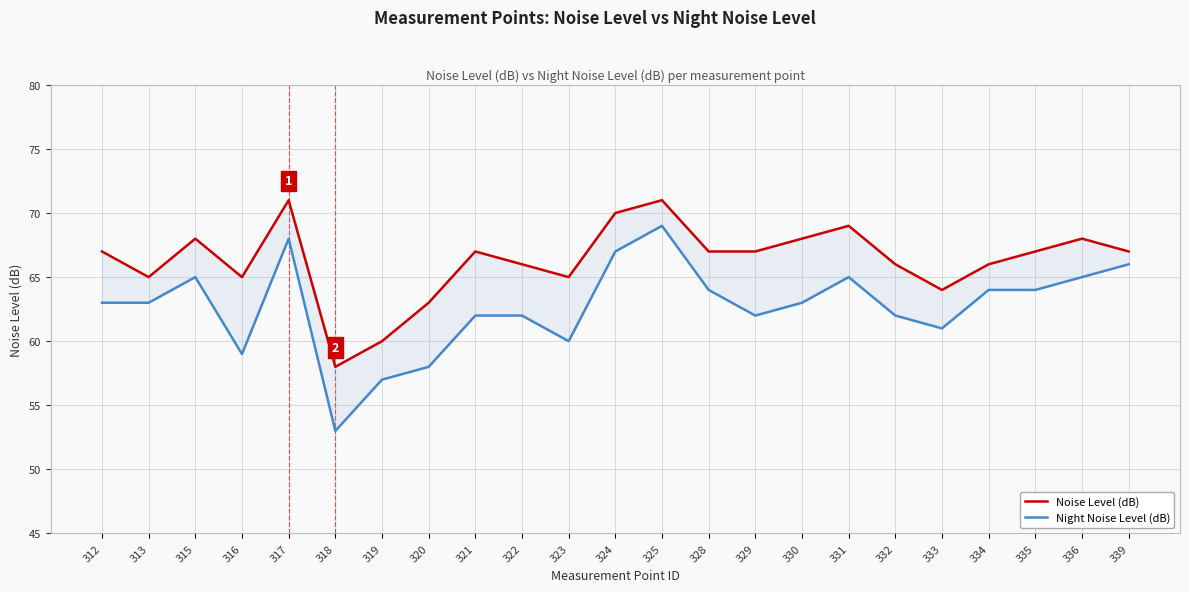

True or false: Night Noise Level (dB) and Noise Level (dB) intersect in this chart.

False